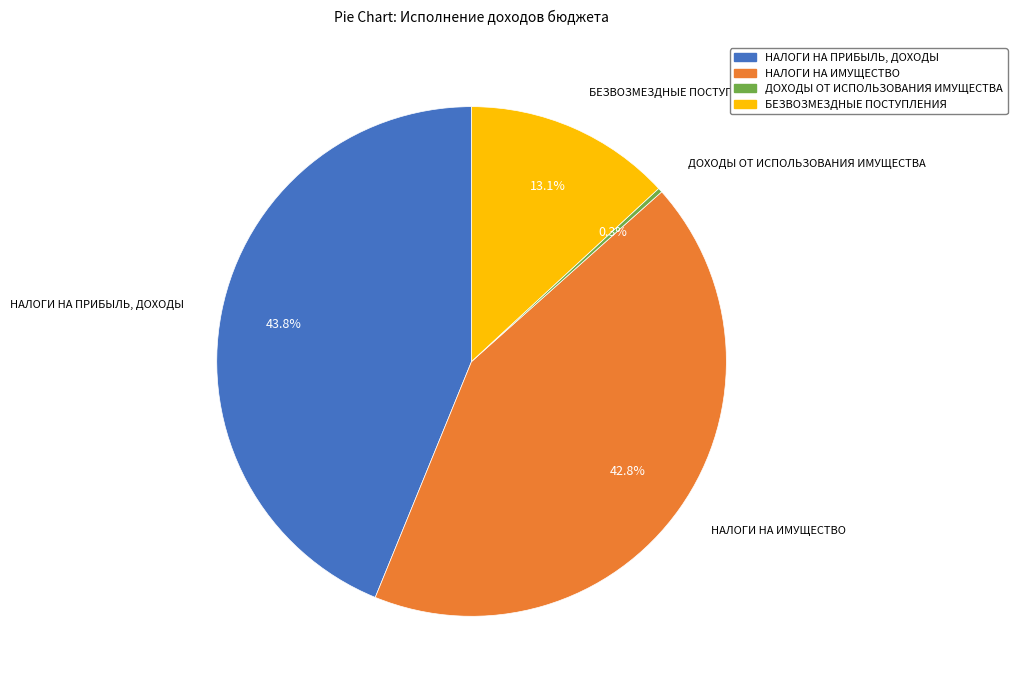

How much of the chart is everything except НАЛОГИ НА ИМУЩЕСТВО?

57.2%